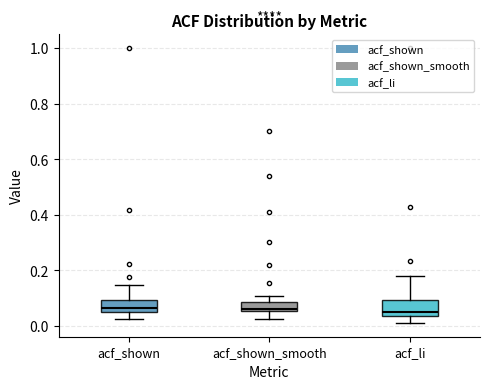

Reading left to right, read every box against the y-axis: the position of its median line, the range the box covers, and the ends of its whiskers. The values are not printed on the chart, so give them approximately, as read against the axis.

acf_shown: median 0.06 (just above the box's lower edge), box 0.06 to 0.10, whiskers 0.02 to 0.14
acf_shown_smooth: median 0.06 (just above the box's lower edge), box 0.06 to 0.08, whiskers 0.02 to 0.10
acf_li: median 0.06, box 0.04 to 0.10, whiskers 0.02 to 0.18